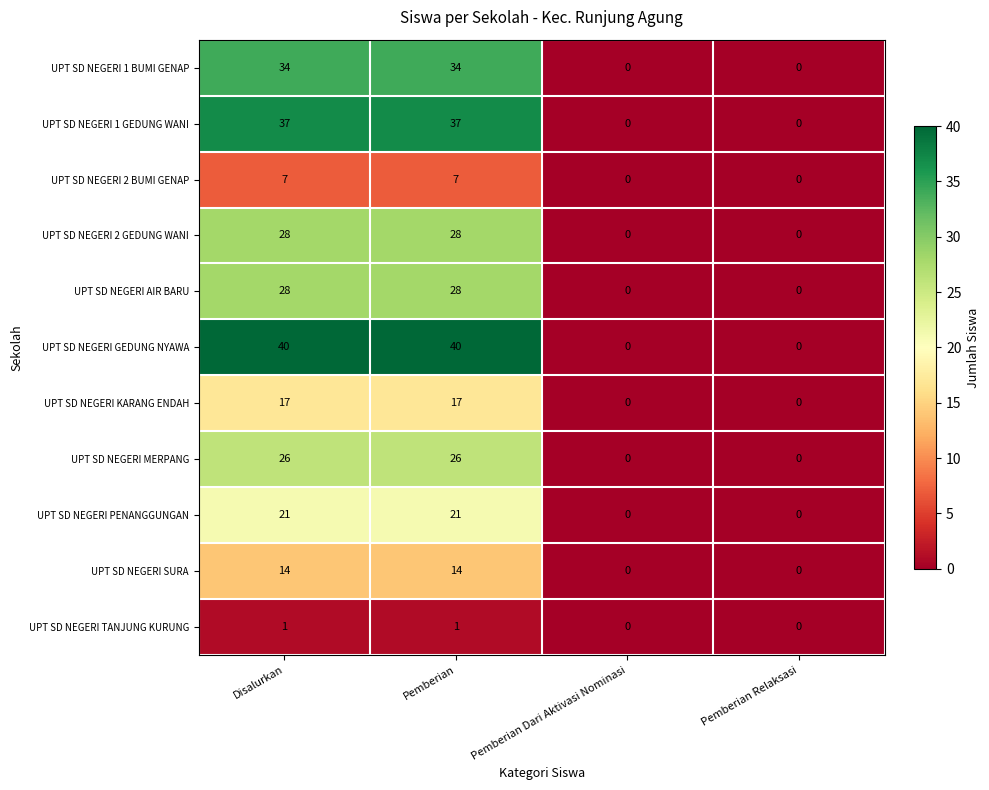

What is the difference between the maximum and minimum values in the UPT SD NEGERI PENANGGUNGAN series?

21